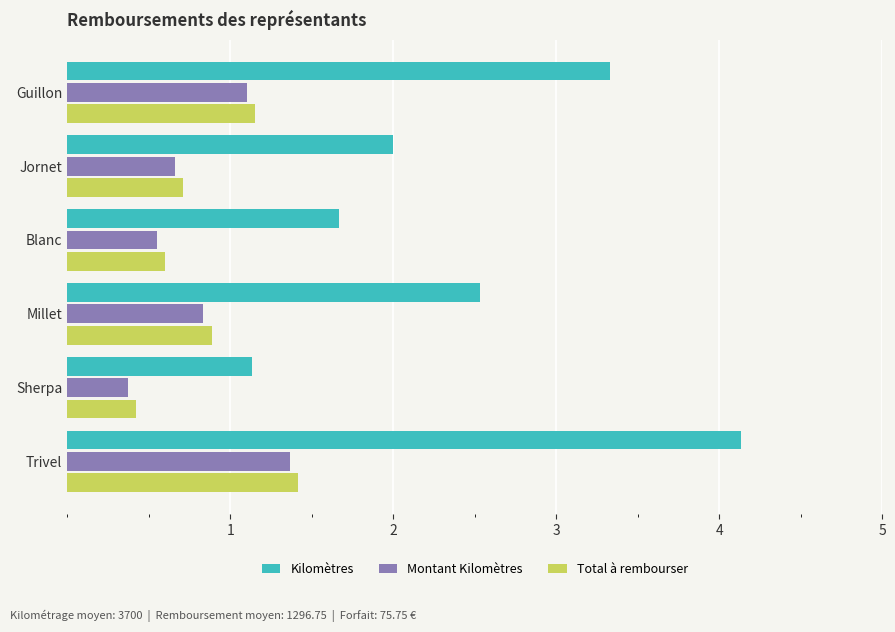

What is the sum of the Total à rembourser values at Guillon and Millet?

2.0